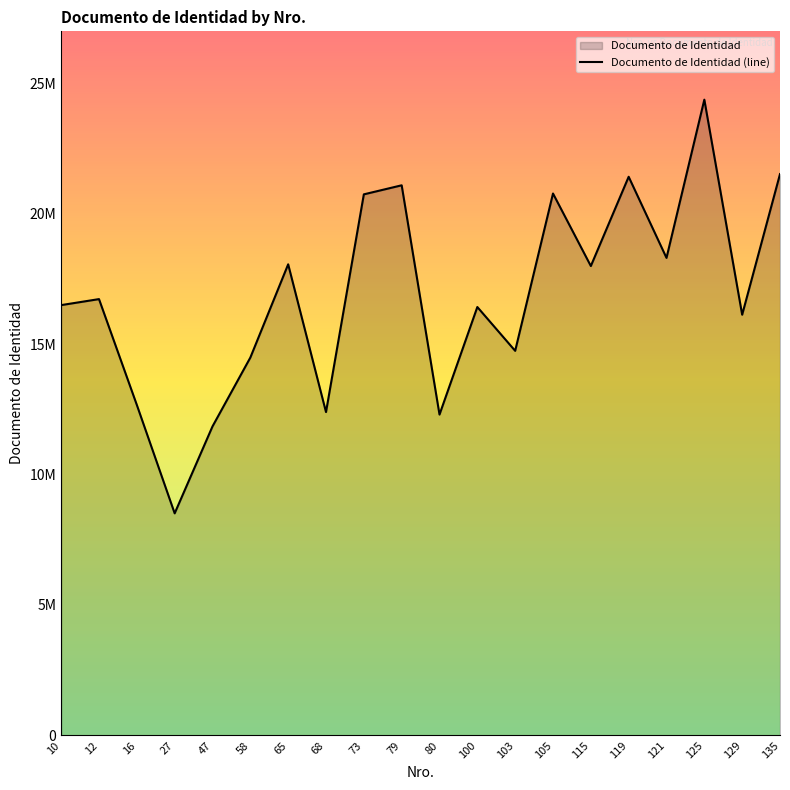

The value at 105 is 20780397. True or false?

True